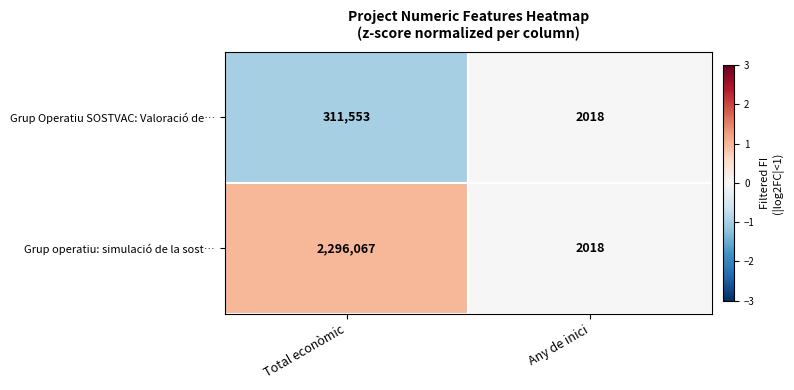

Reading left to right, extract all data points from this chart.

Grup Operatiu SOSTVAC: Valoració de…: Total econòmic=311553	Any de inici=2018
Grup operatiu: simulació de la sost…: Total econòmic=2296067	Any de inici=2018